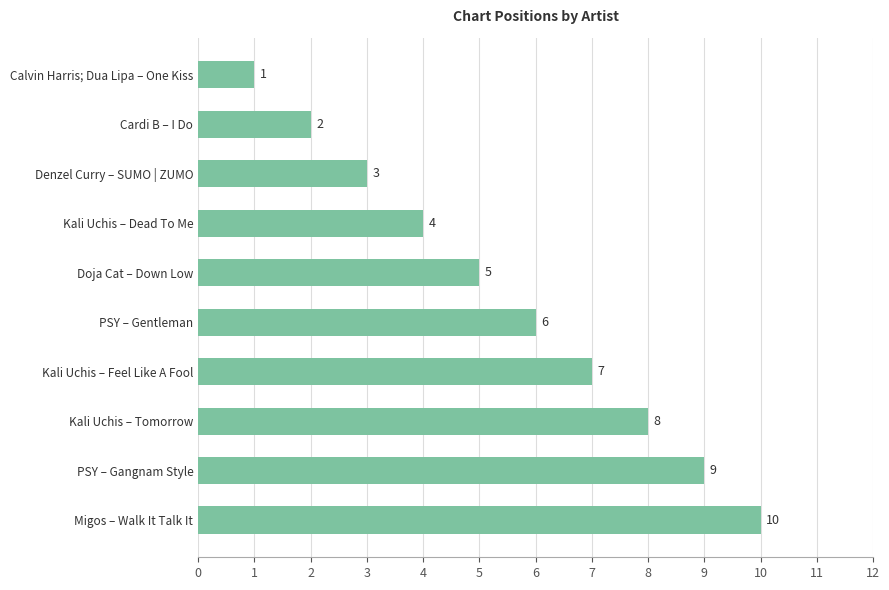

Reading bottom to top, what are all the values shown in this chart?

10	9	8	7	6	5	4	3	2	1